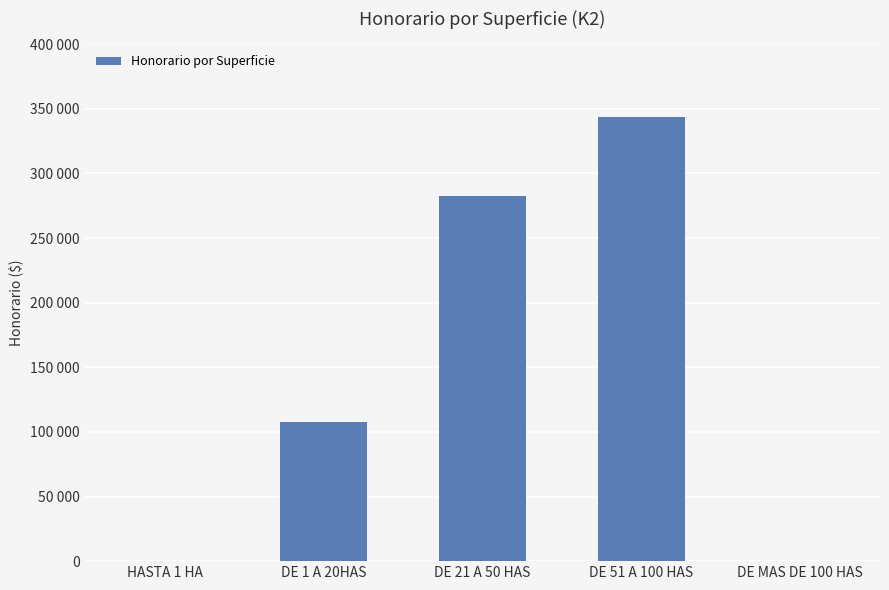

What position from the right is DE 51 A 100 HAS?

2